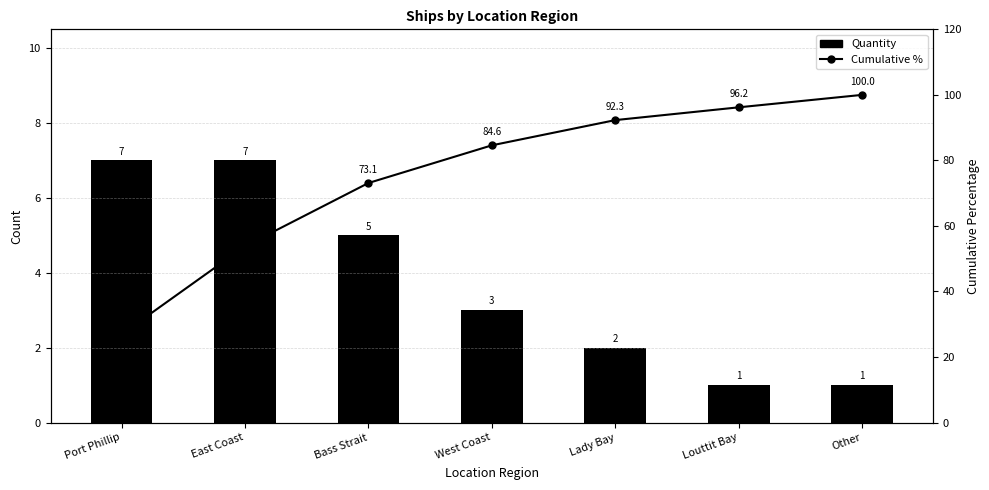

Which has a higher value, East Coast or West Coast?

East Coast